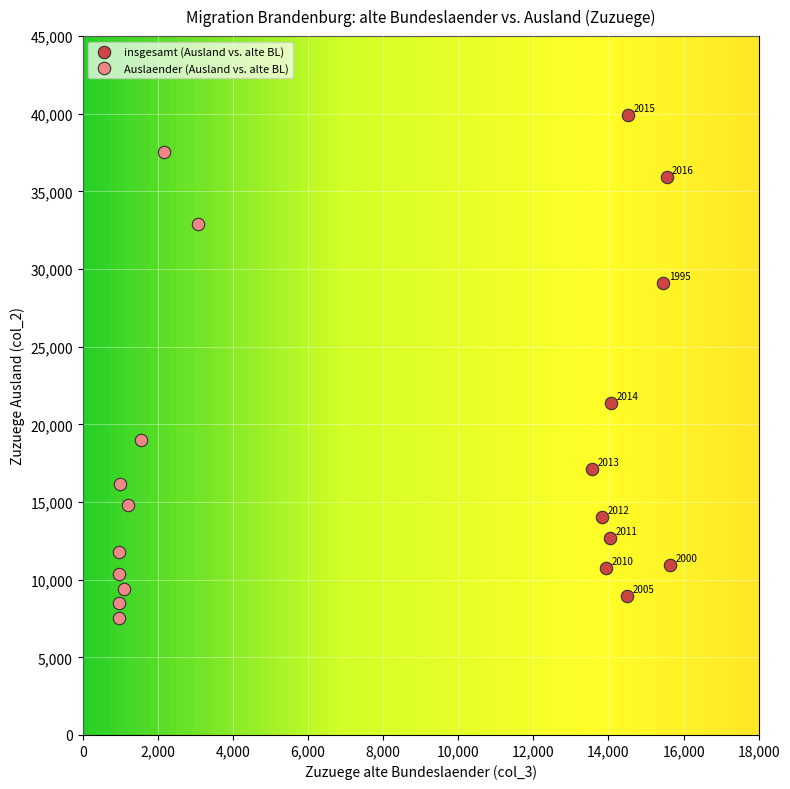

Which series reaches the minimum Y coordinate?

Auslaender (Ausland vs. alte BL)